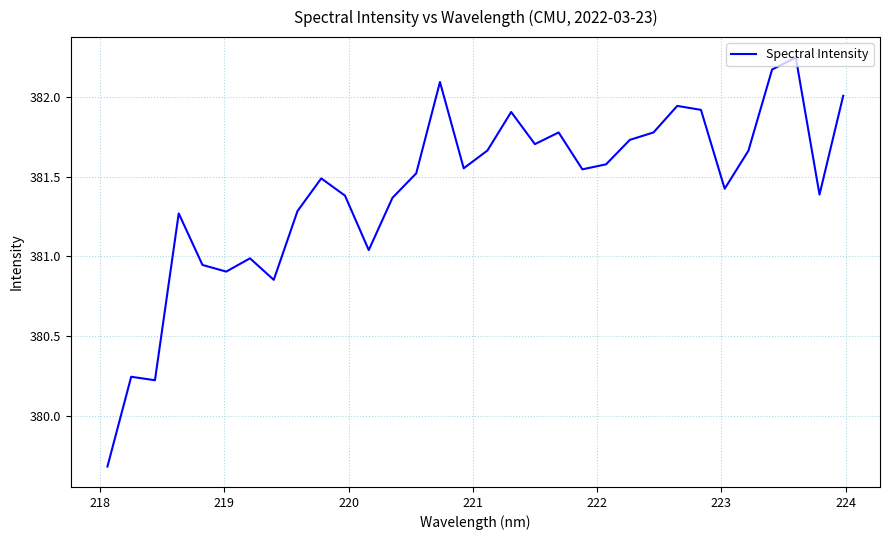

What is the difference between the maximum and minimum values?

2.6